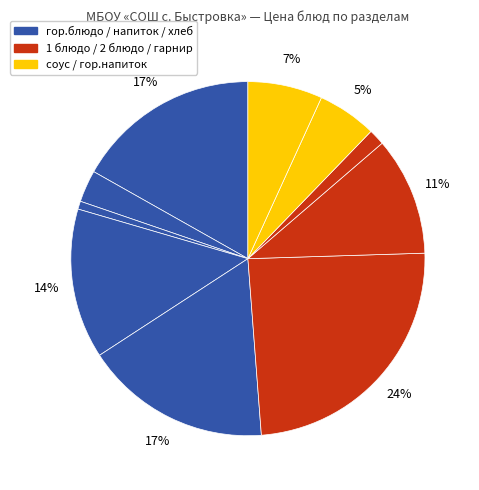

Count the number of slices in the pie.

10